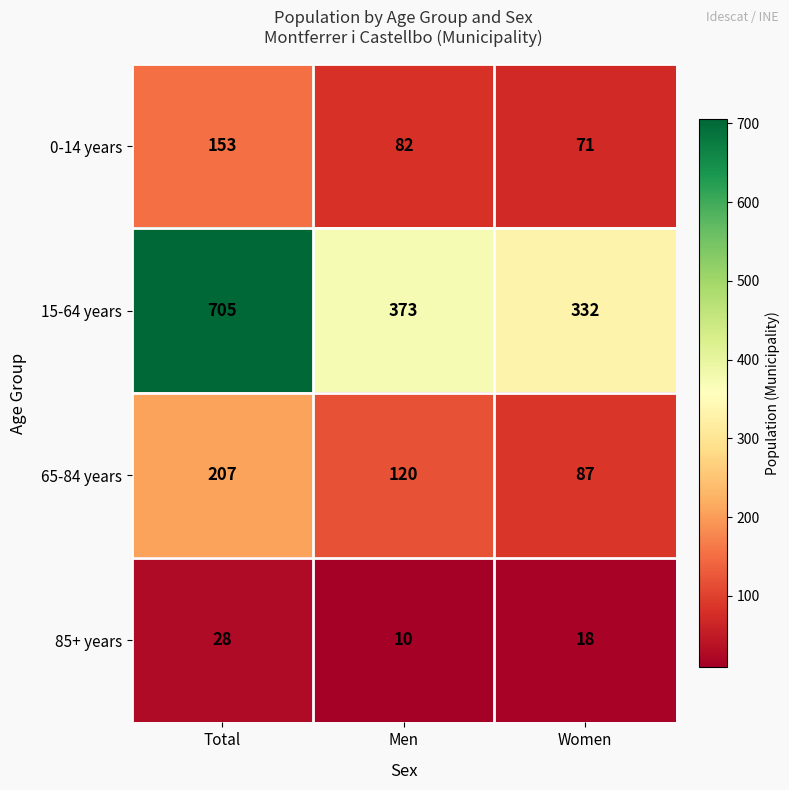

At which category is the sum across all series the highest?

Total